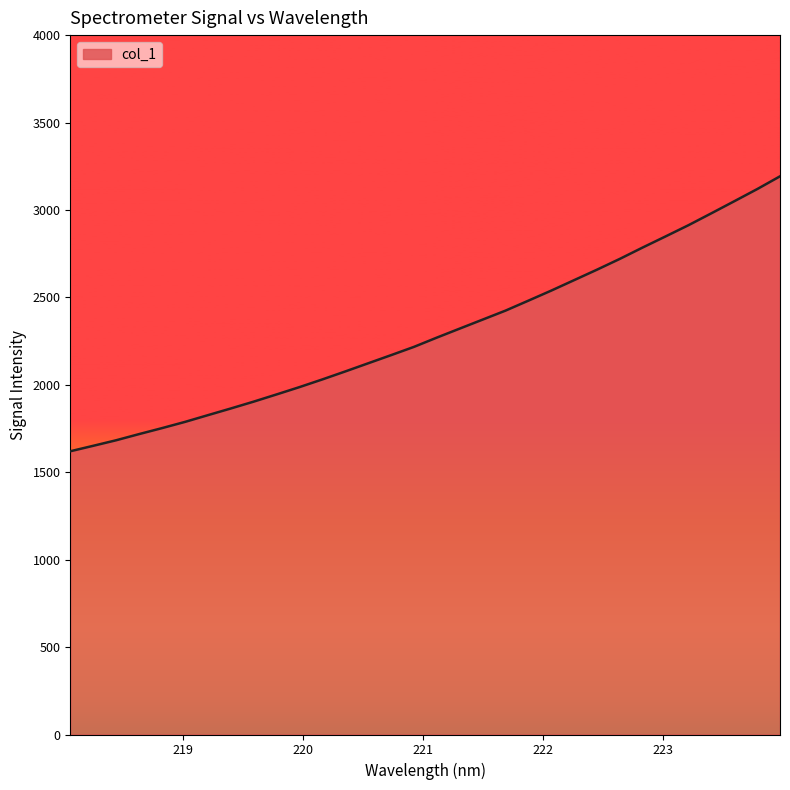

What is the difference between the maximum and minimum values?

1572.4